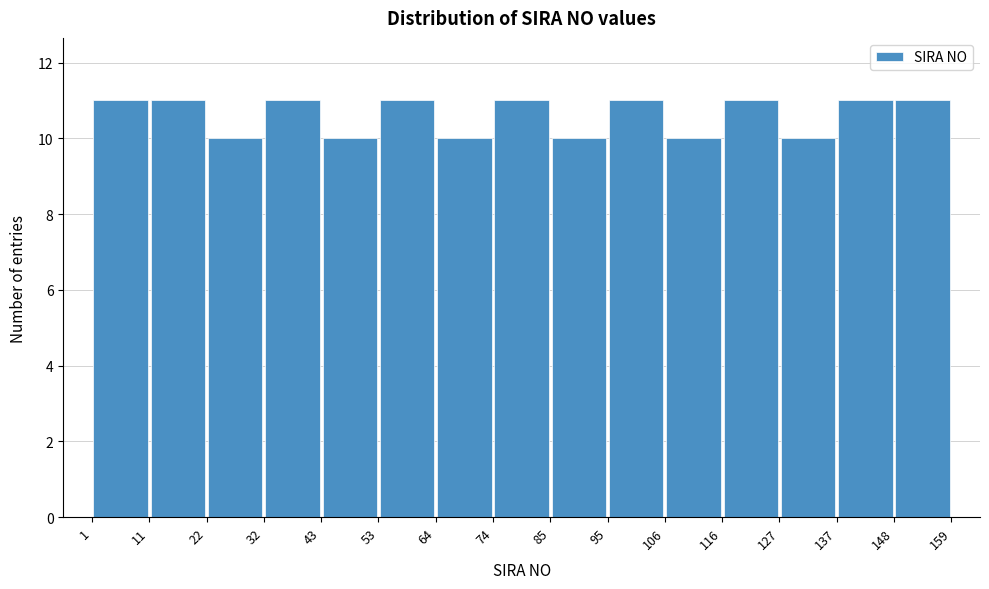

Reading left to right, transcribe this chart: for each bar, give the range it covers on the x-axis and its height. The values are not printed on the chart, so give them approximately, as read against the axis.

1 to 11: 11
11 to 22: 11
22 to 32: 10
32 to 43: 11
43 to 53: 10
53 to 64: 11
64 to 74: 10
74 to 85: 11
85 to 95: 10
95 to 106: 11
106 to 116: 10
116 to 127: 11
127 to 137: 10
137 to 148: 11
148 to 159: 11